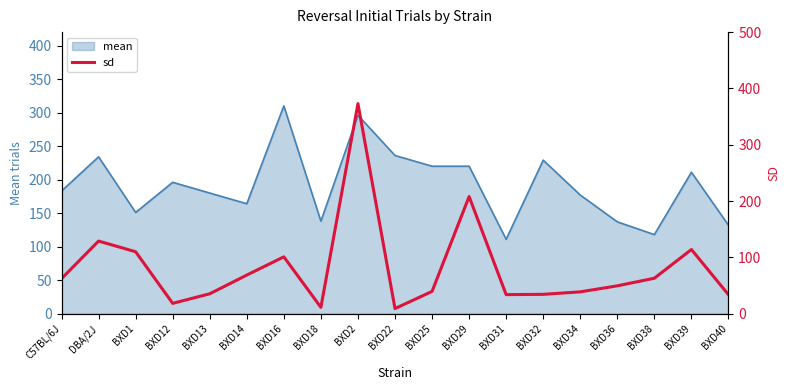

Which category has the highest value in the mean series?

BXD16